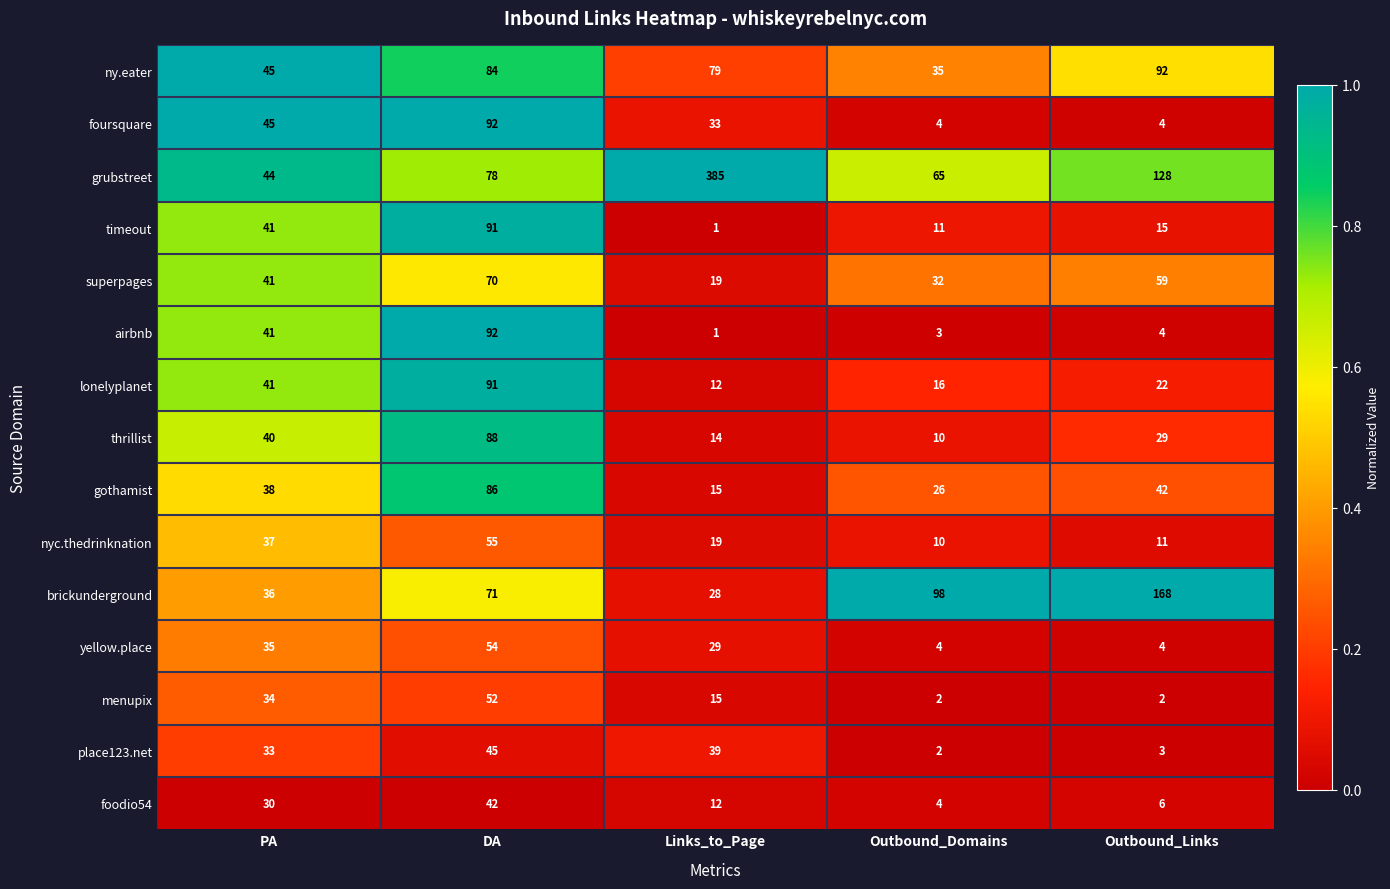

What is the difference between the timeout values at Outbound_Links and PA?

26